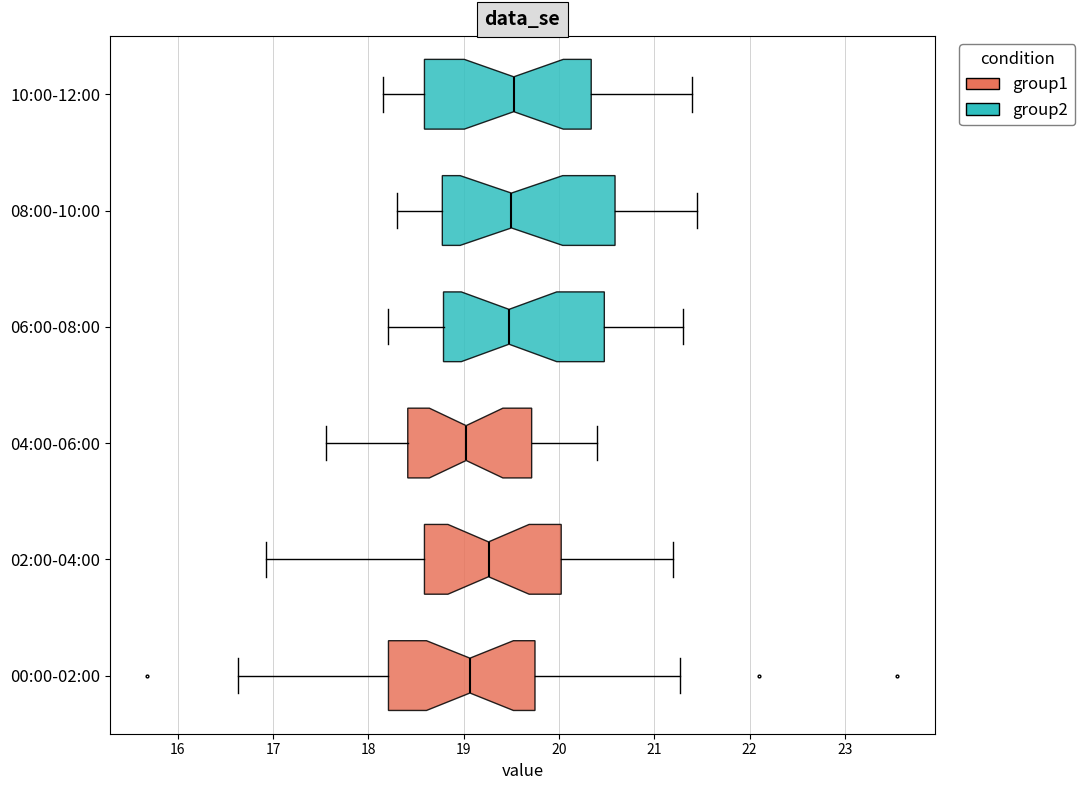

Where does the right whisker of the box for 00:00-02:00 end on the x-axis? The values are not printed on the chart, so give them approximately, as read against the axis.

21.3